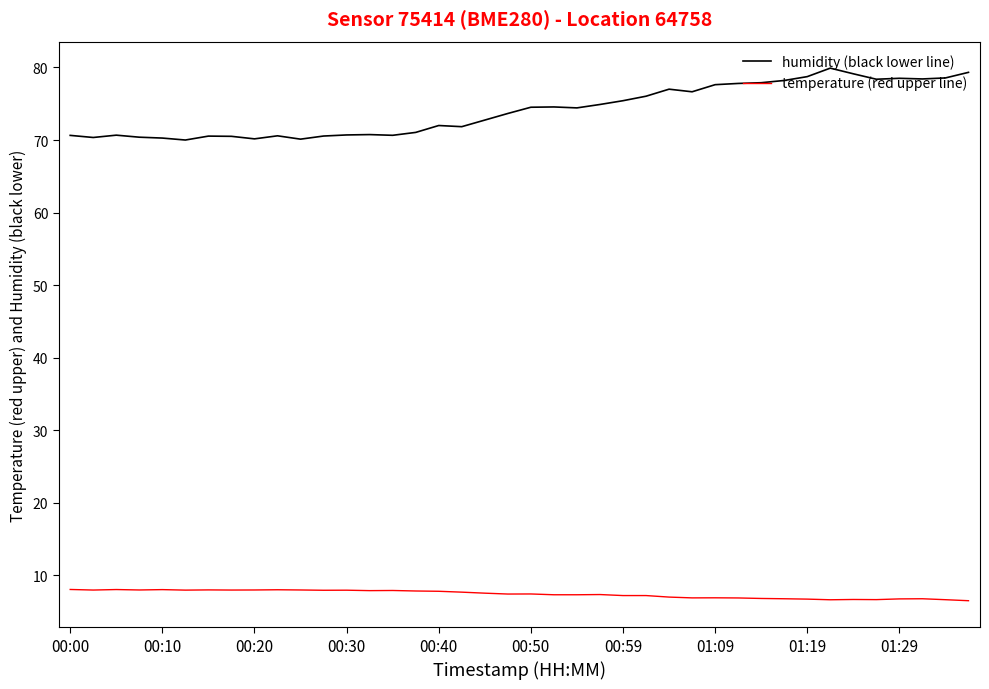

Which series has the largest total across all categories?

humidity (black lower line)